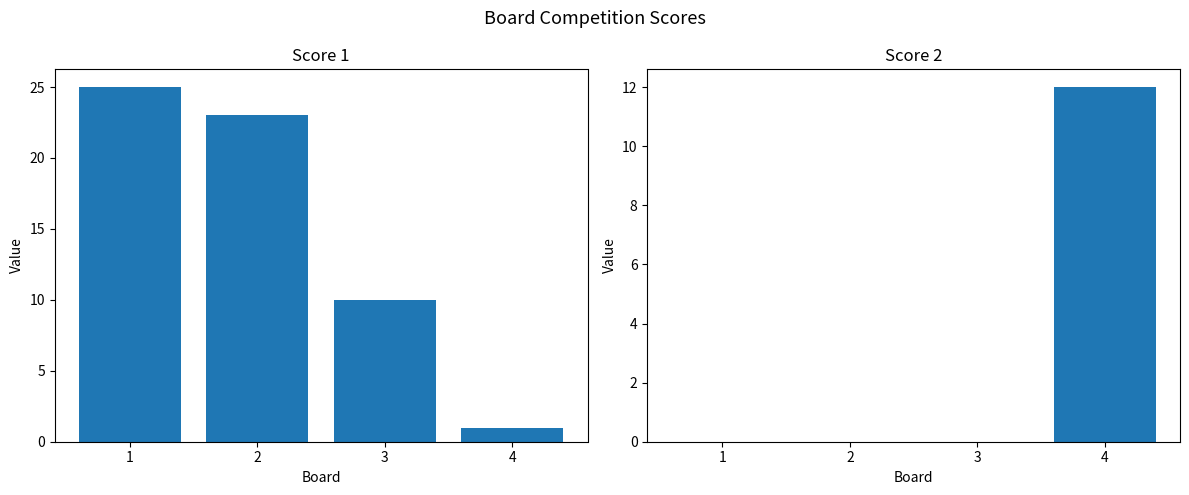

What are all the series names shown in the legend?

Score 1, Score 2